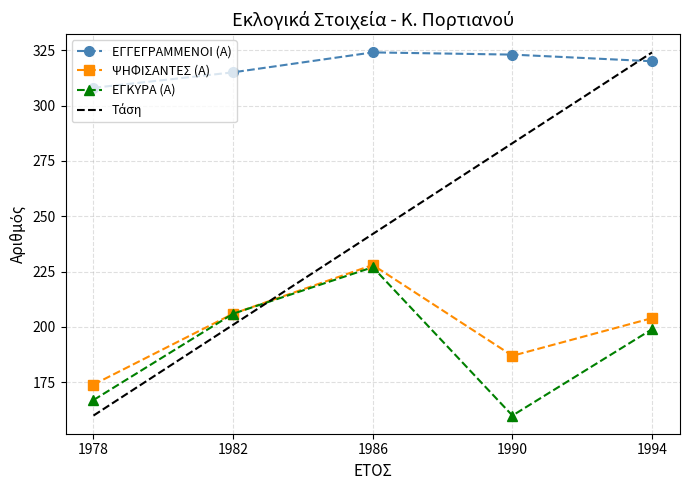

True or false: ΨΗΦΙΣΑΝΤΕΣ (Α) and ΕΓΓΕΓΡΑΜΜΕΝΟΙ (Α) intersect in this chart.

False